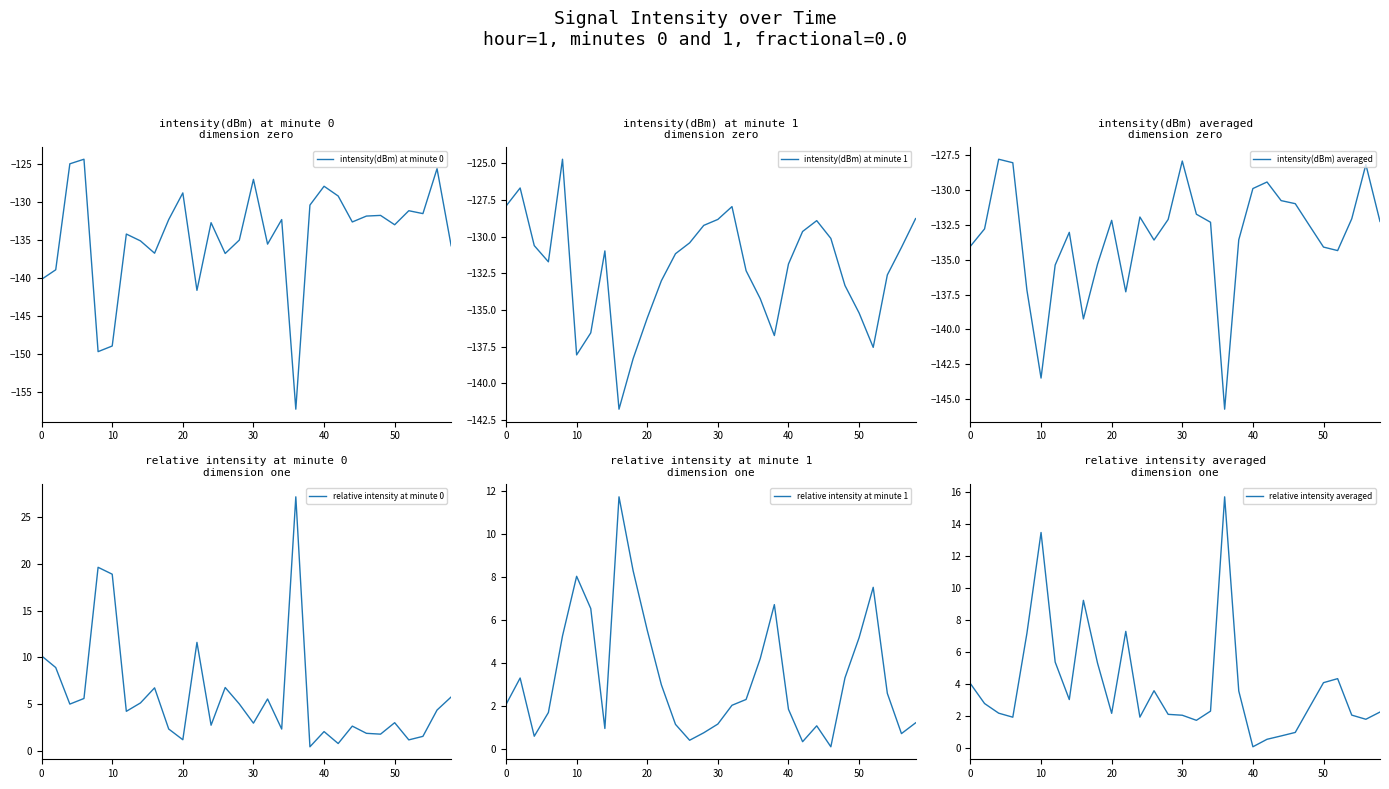

What is the maximum value for intensity(dBm) at minute 0?

-124.4